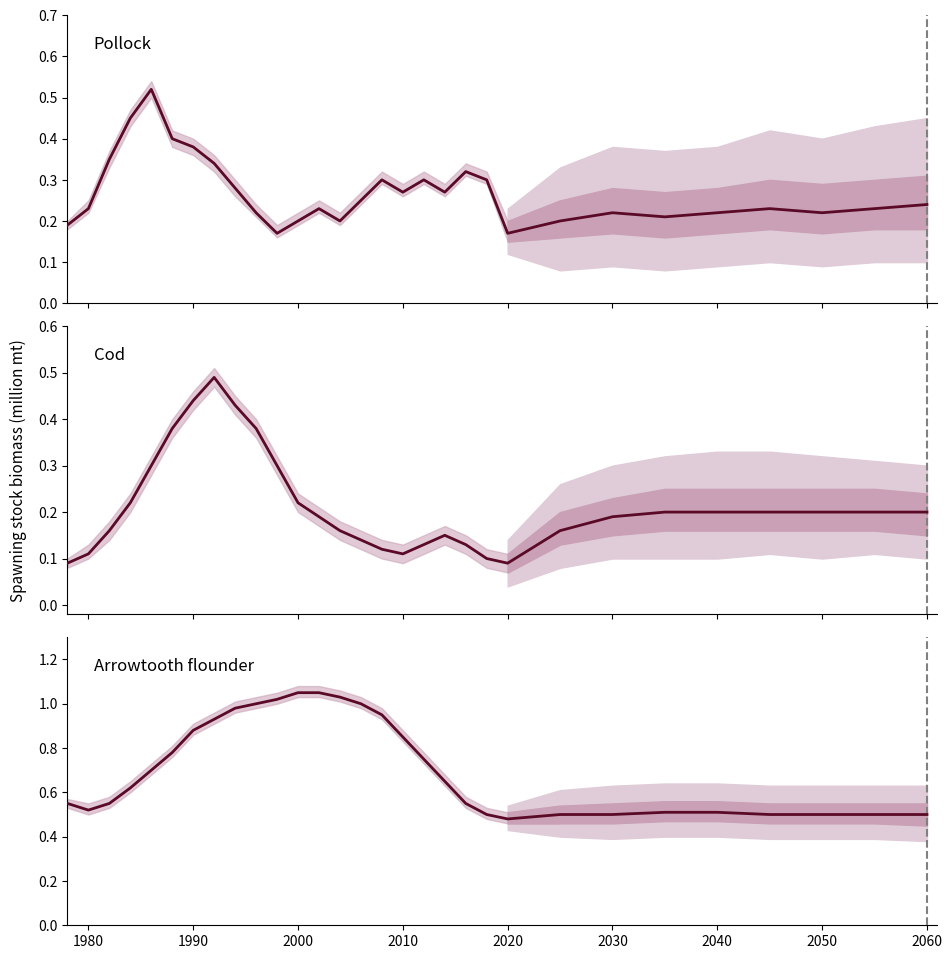

What is the highest value of the Cod series?

0.5